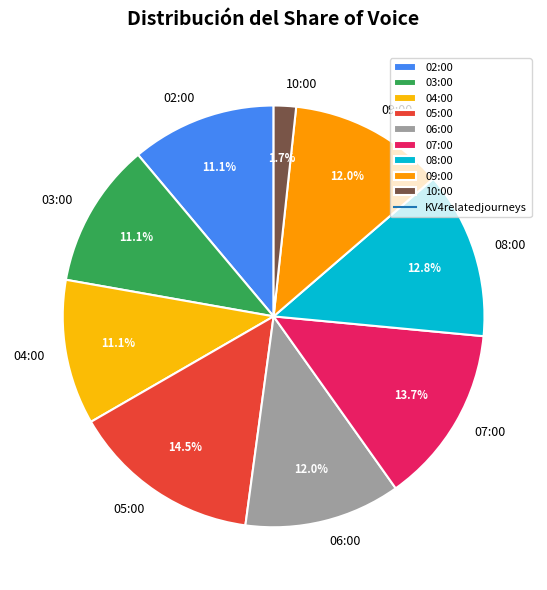

What is the ratio of the value at 02:00 to the value at 05:00?

0.8